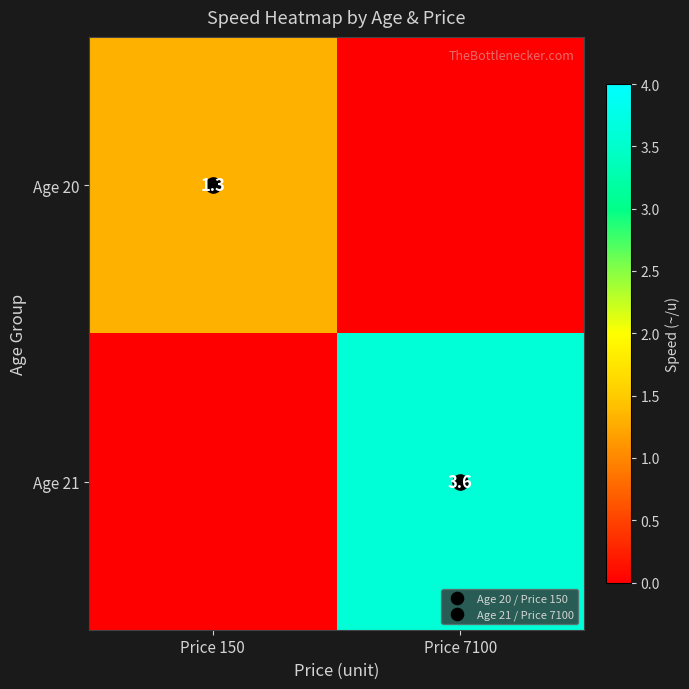

Which category has the lowest value across all series?

Price 7100